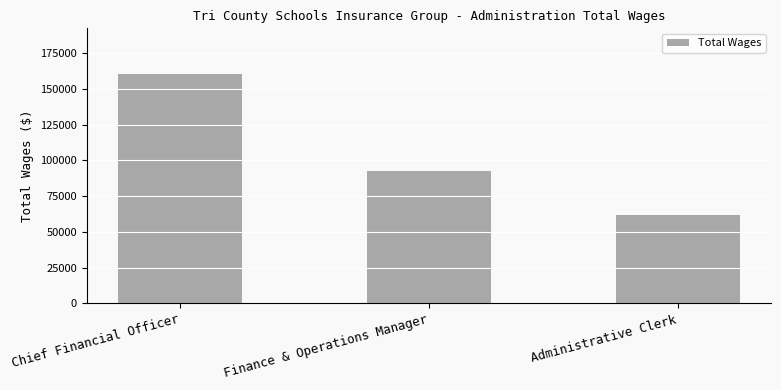

What is the difference between the values at Chief Financial Officer and Finance & Operations Manager?

67892